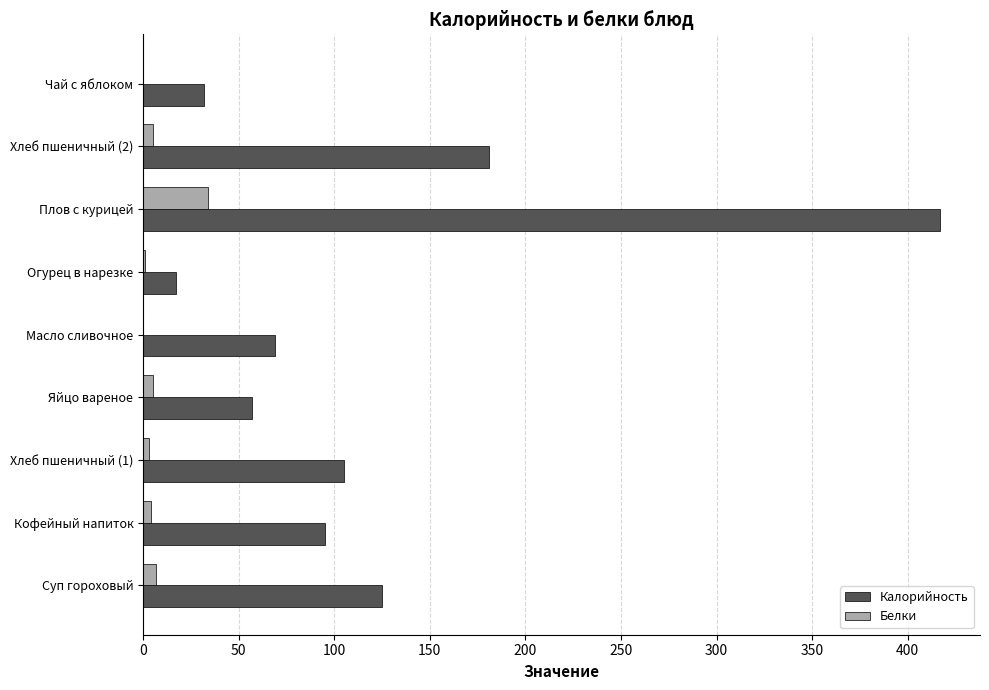

At which category is the sum across all series the highest?

Плов с курицей